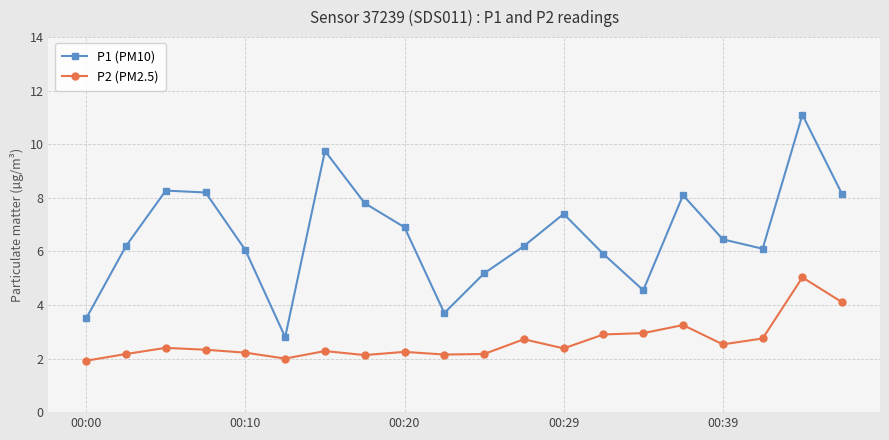

What is the value of the P2 (PM2.5) point at the 13th from the left?

2.4